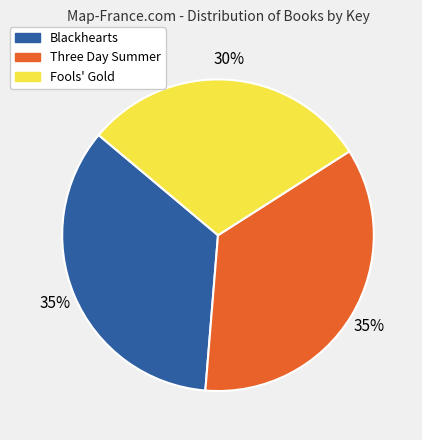

What percentage is the Fools' Gold slice, to the nearest percent?

30%